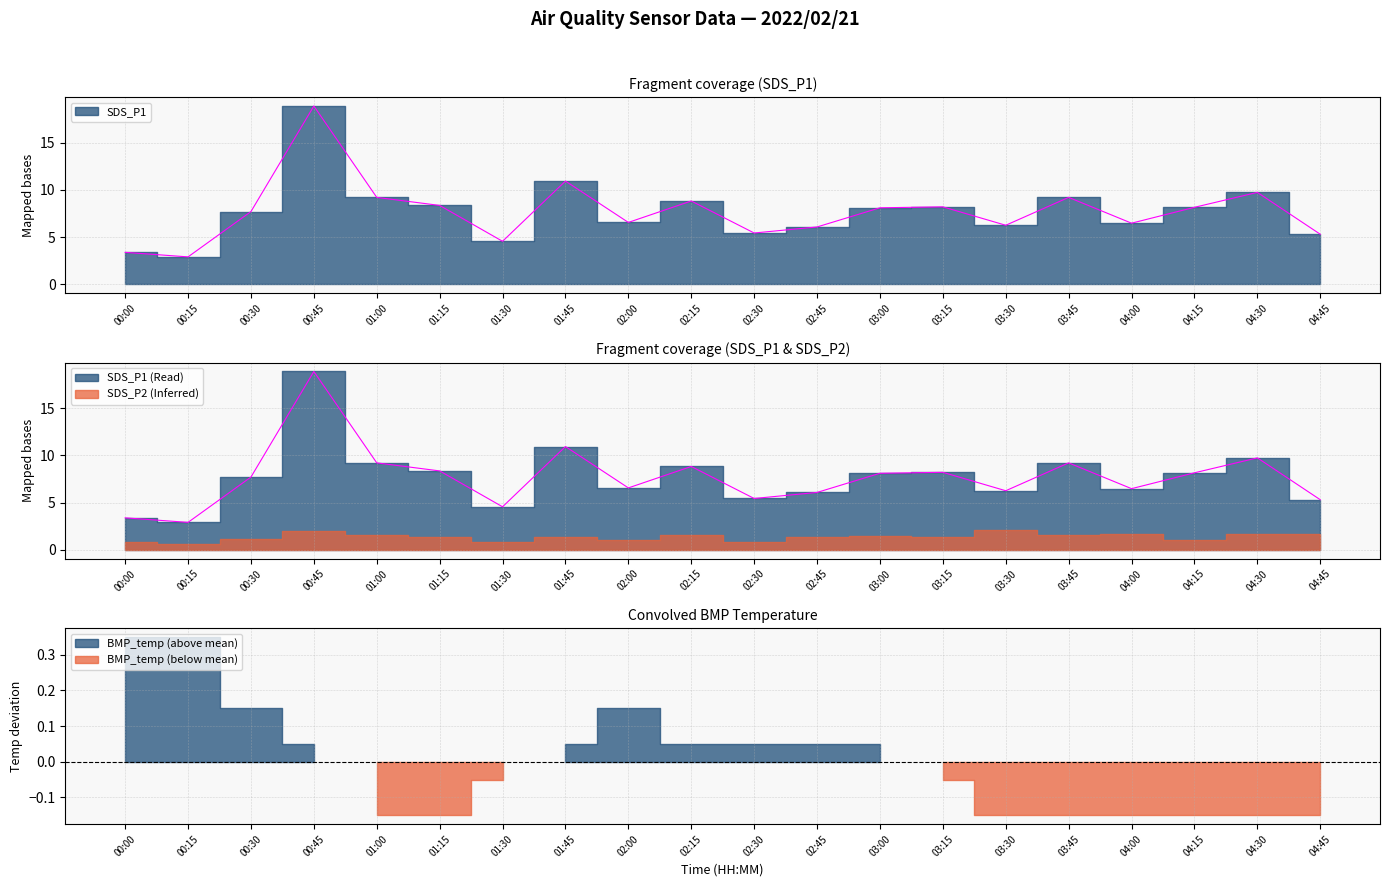

What is the value of the SDS_P1 point at the 9th from the left?

6.5